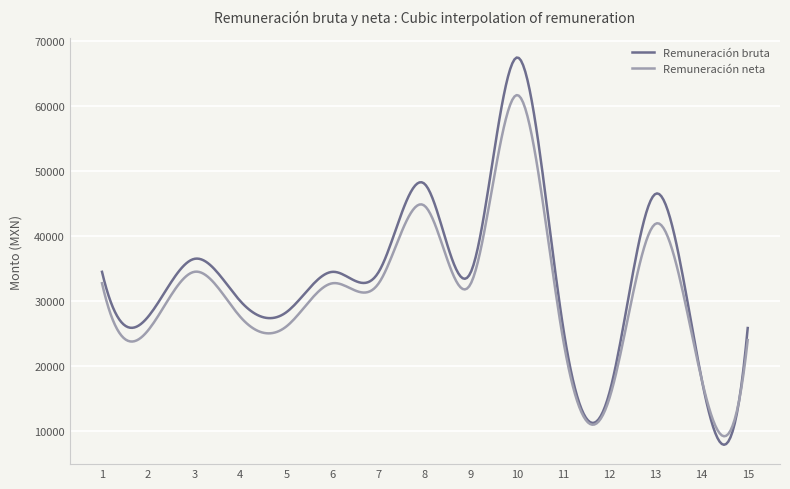

Is this an area chart (filled region under the line)?

No